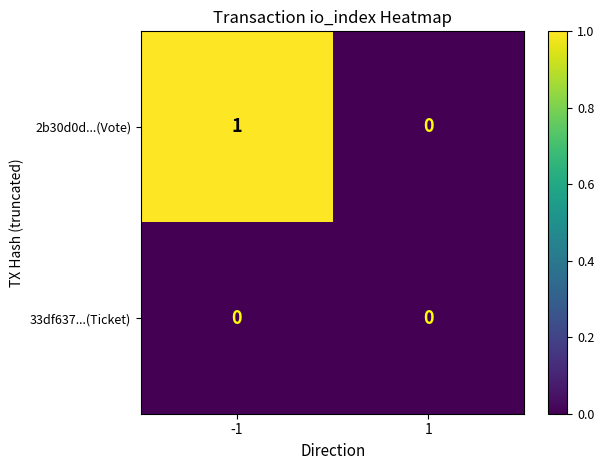

Reading left to right, what are all the values shown in this chart?

2b30d0d...(Vote): 1	0
33df637...(Ticket): 0	0